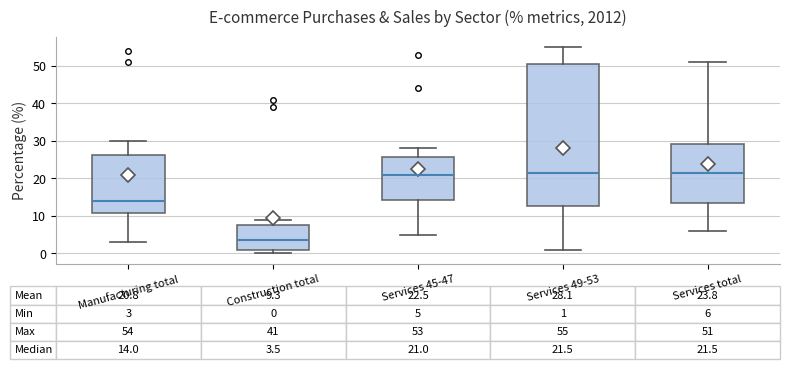

Which box is the tallest, from its lower edge to its upper edge?

Services 49-53